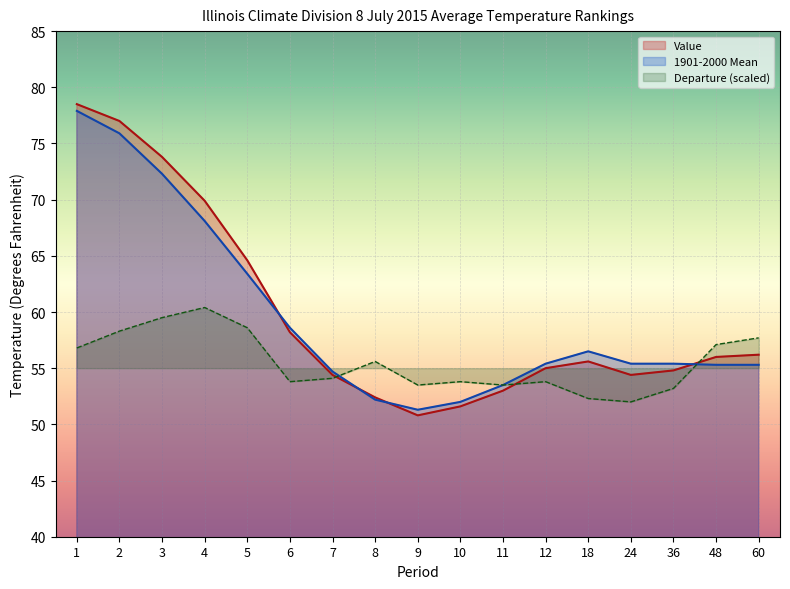

The Value series shows 78.5 at 1. True or false?

True